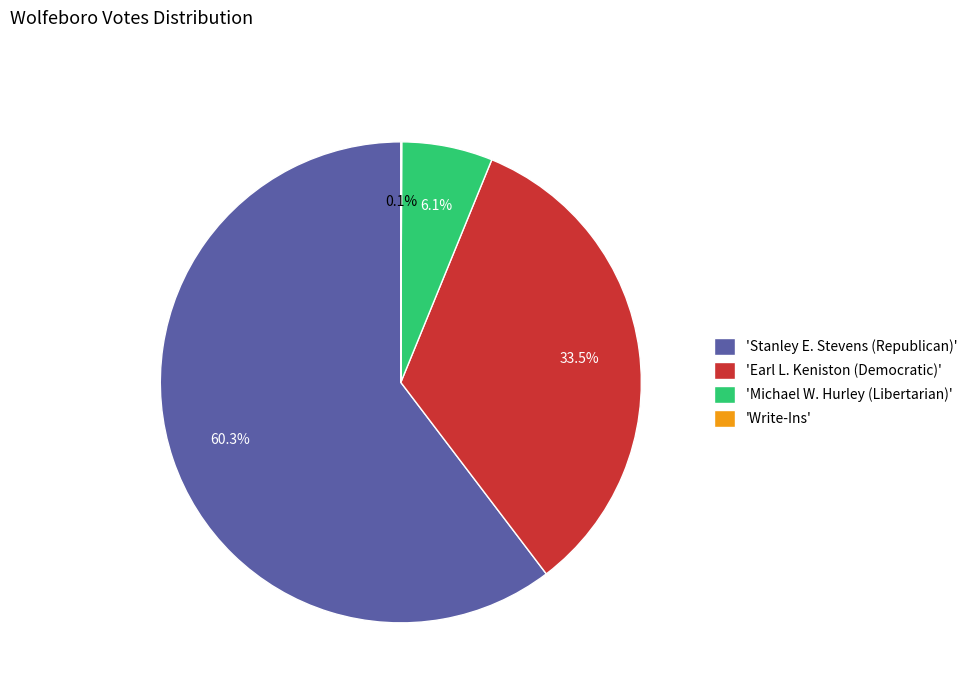

Which category has the biggest portion of the pie?

'Stanley E. Stevens (Republican)'